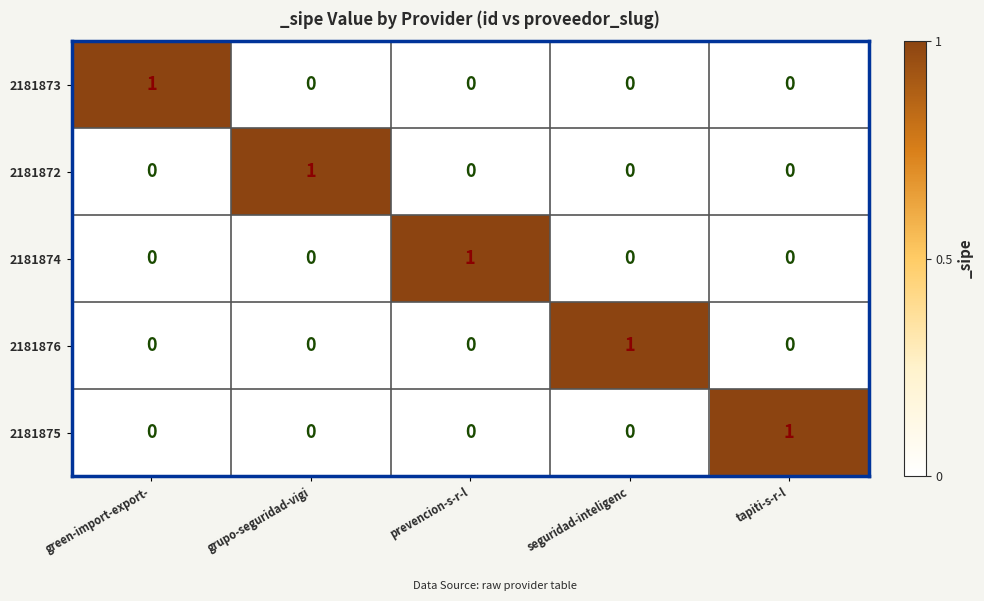

At how many categories does at least one series exceed 0?

5